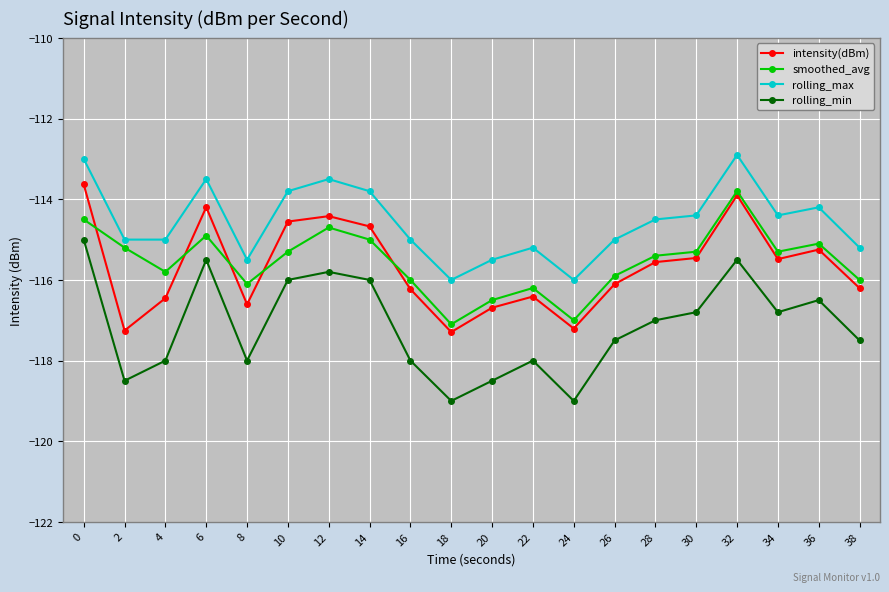

True or false: rolling_min and smoothed_avg intersect in this chart.

False